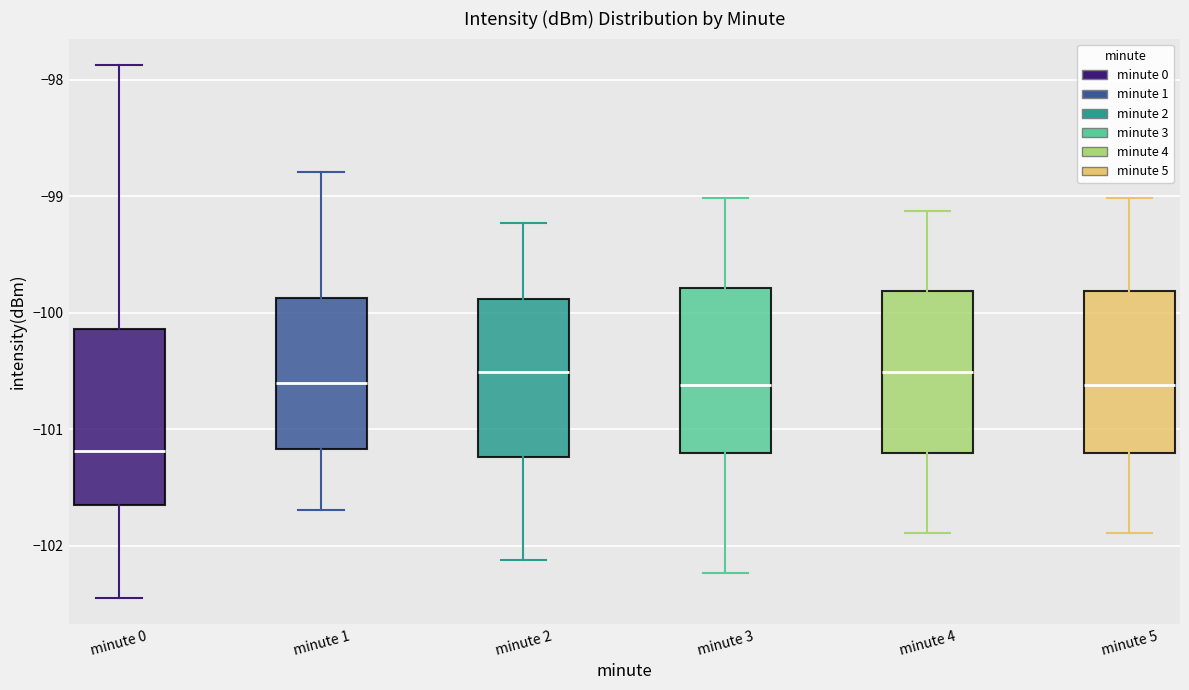

Reading left to right, transcribe this box plot: for each box, give where its median line is, the range the box spans, and where its two whiskers end, as read against the y-axis. The values are not printed on the chart, so give them approximately, as read against the axis.

minute 0: median -101.2, box -101.7 to -100.1, whiskers -102.4 to -97.9
minute 1: median -100.6, box -101.2 to -99.9, whiskers -101.7 to -98.8
minute 2: median -100.5, box -101.2 to -99.9, whiskers -102.1 to -99.2
minute 3: median -100.6, box -101.2 to -99.8, whiskers -102.2 to -99.0
minute 4: median -100.5, box -101.2 to -99.8, whiskers -101.9 to -99.1
minute 5: median -100.6, box -101.2 to -99.8, whiskers -101.9 to -99.0